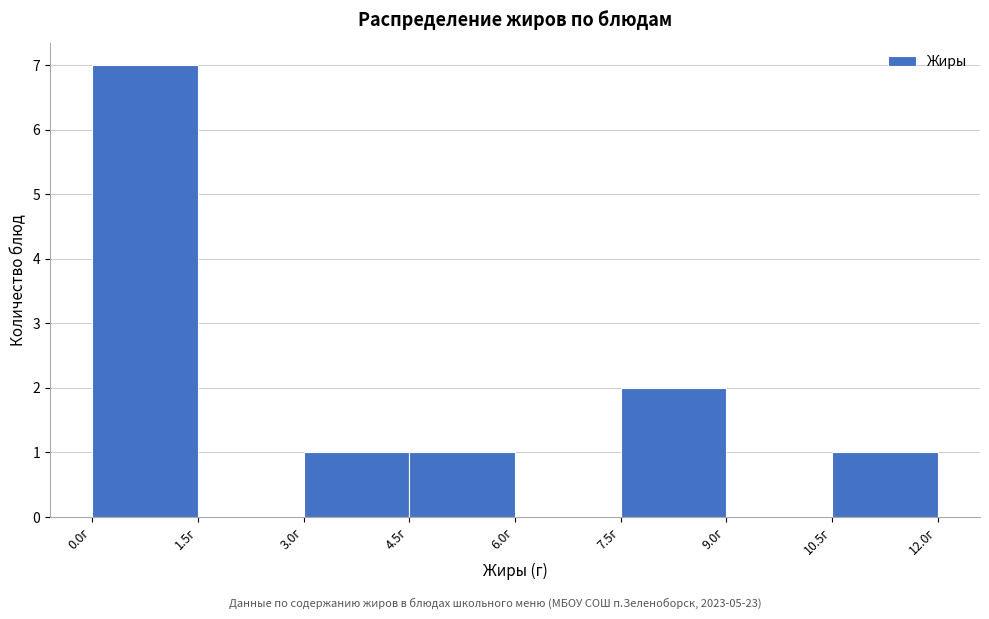

Reading left to right, transcribe this chart: for each bar, give the range it covers on the x-axis and its height. Neither the bar edges nor the heights are printed on the chart, so give them approximately, as read against the axes.

0.0 to 1.5: 7
1.5 to 3.0: 0
3.0 to 4.5: 1
4.5 to 6.0: 1
6.0 to 7.5: 0
7.5 to 9.0: 2
9.0 to 10.5: 0
10.5 to 12.0: 1